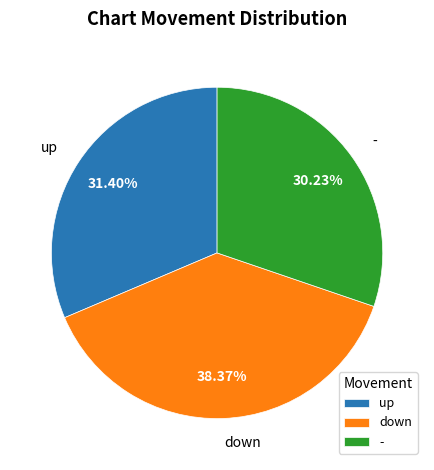

What is the total percentage of up and -?

61.6%